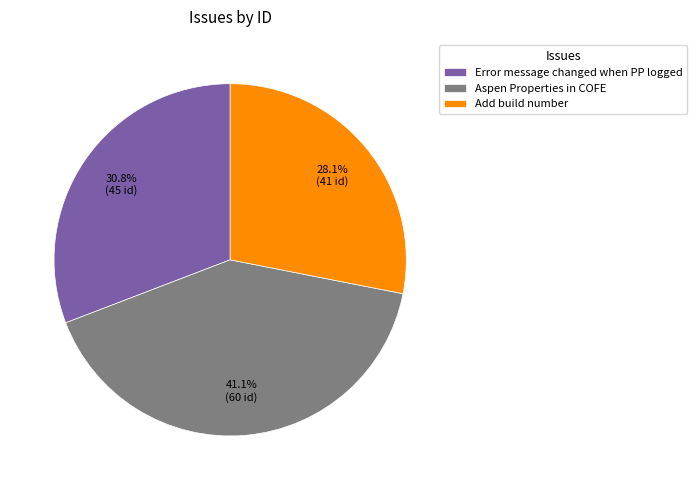

The Error message changed when PP logged slice represents 31% of the pie. True or false?

True